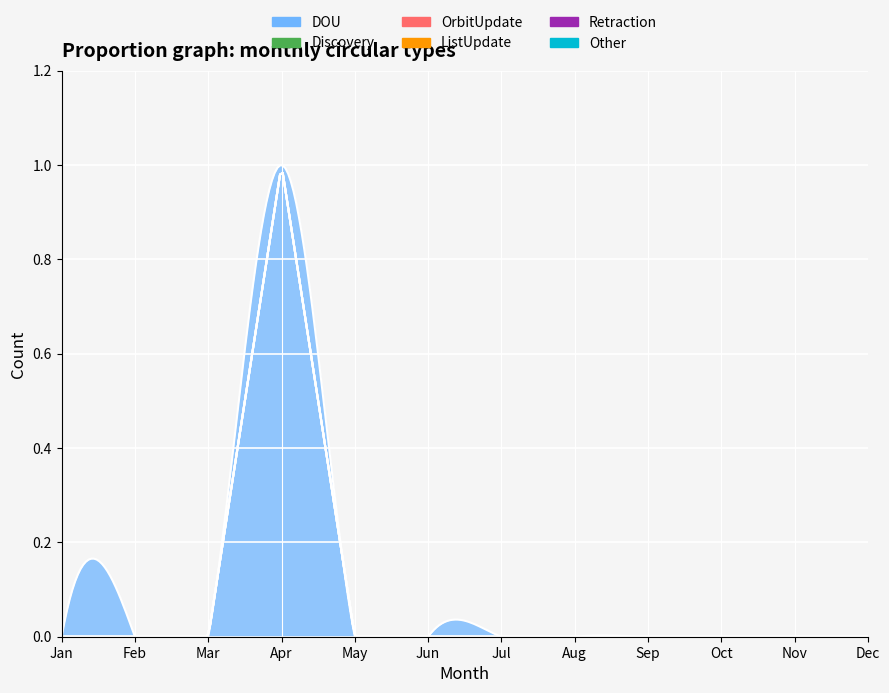

At how many categories does at least one series exceed 0?

1